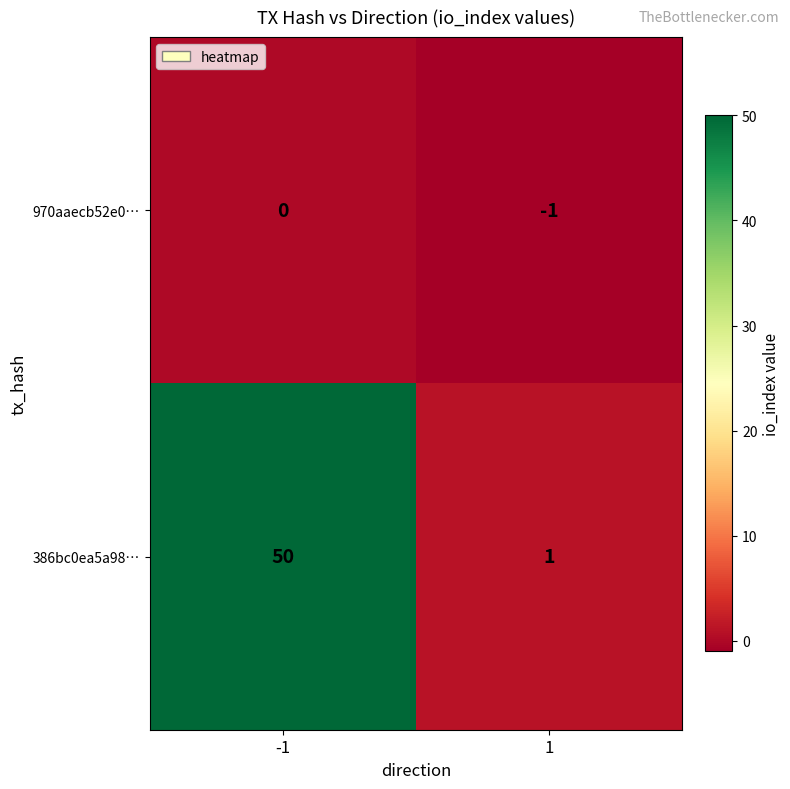

Reading left to right, list all the values displayed in this chart.

970aaecb52e0…: 0	-1
386bc0ea5a98…: 50	1